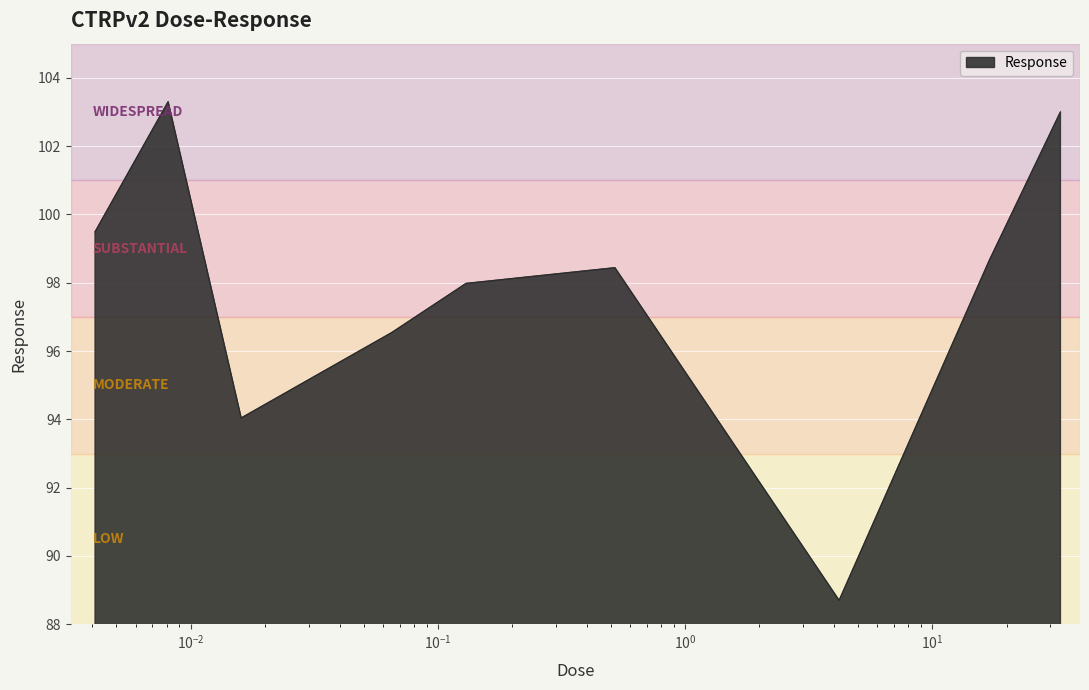

What is the smallest value displayed?

88.7